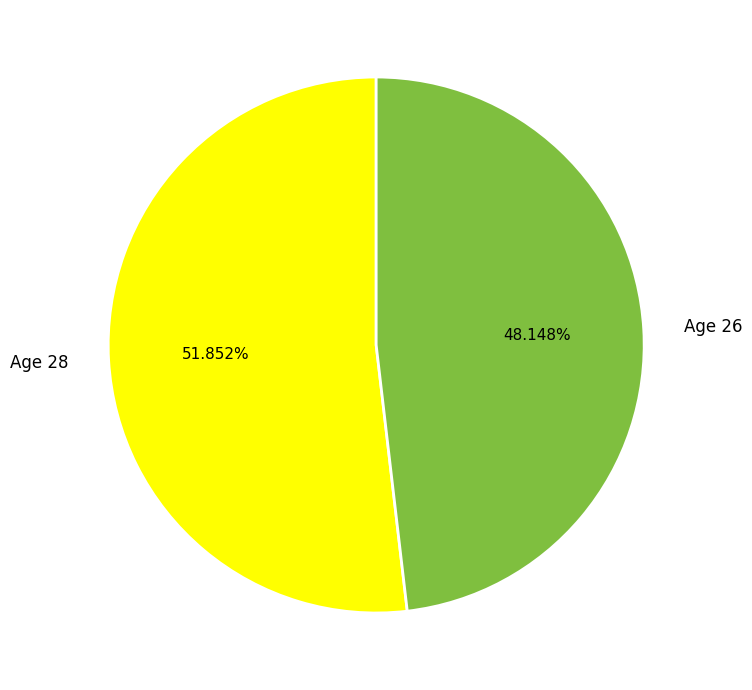

Between Age 26 and Age 28, which is larger?

Age 28